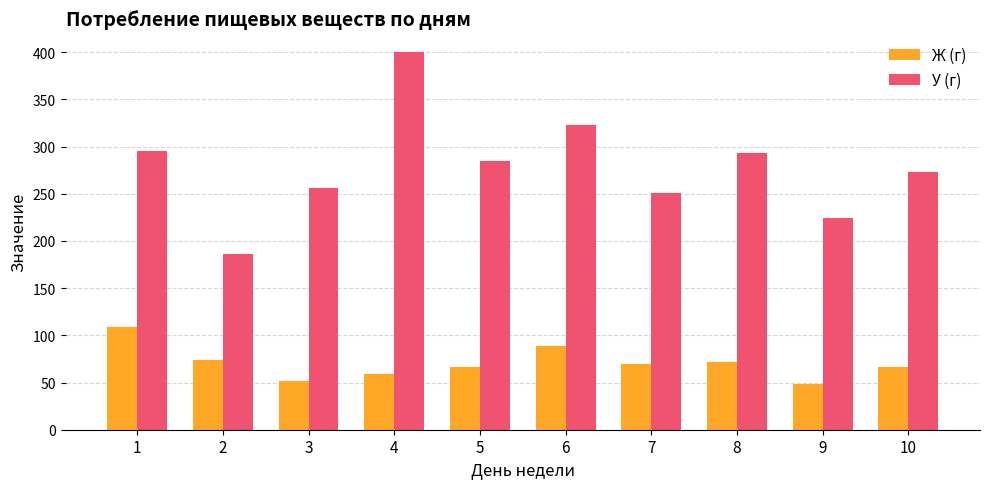

True or false: У (г) has a value of 475.0 at 10.

False